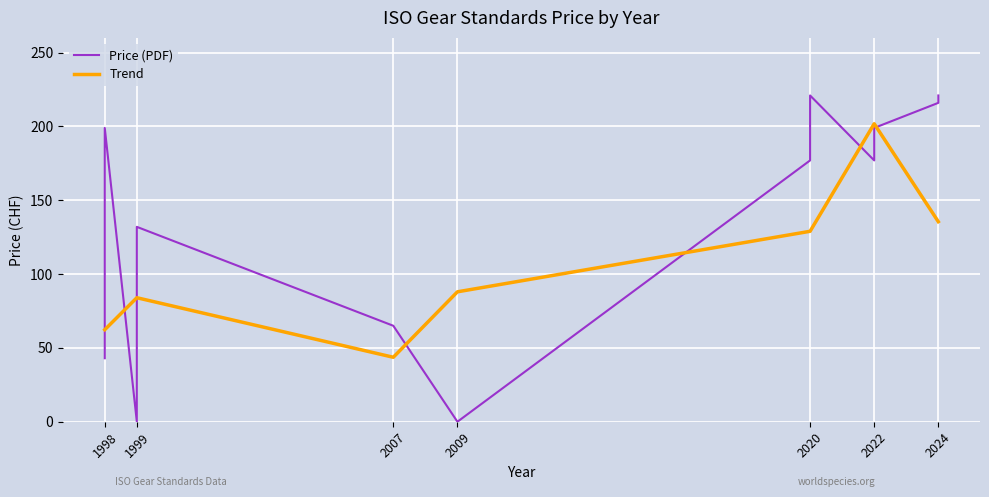

What is the difference between the second highest and minimum values in the Price (PDF) series?

221